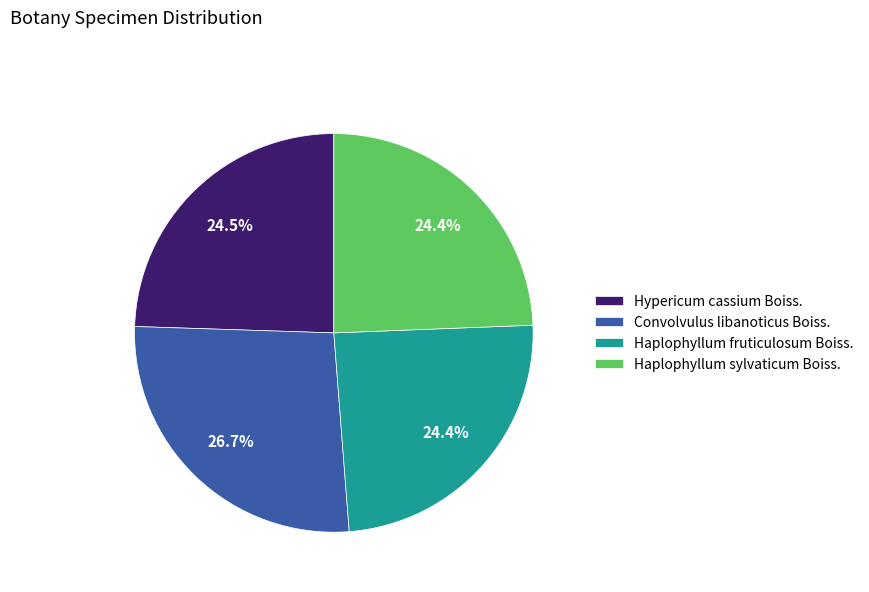

To the nearest percent, what percentage of the pie is Convolvulus libanoticus Boiss.?

27%